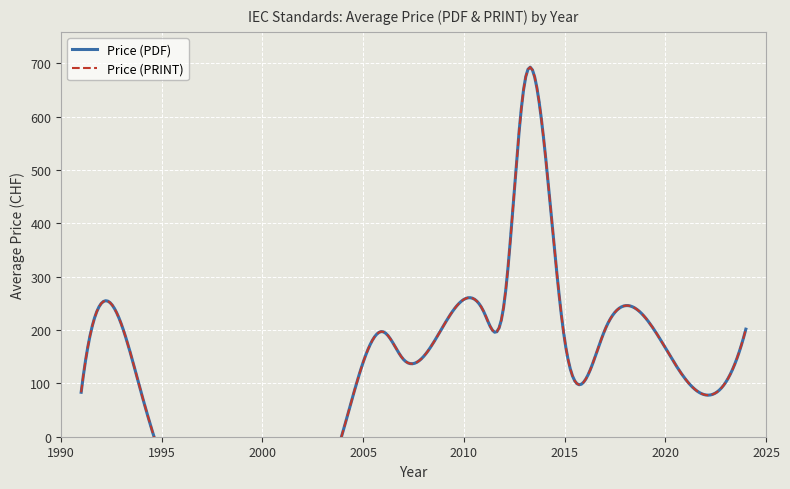

True or false: Price (PDF) has more than 0 interior local peaks.

True